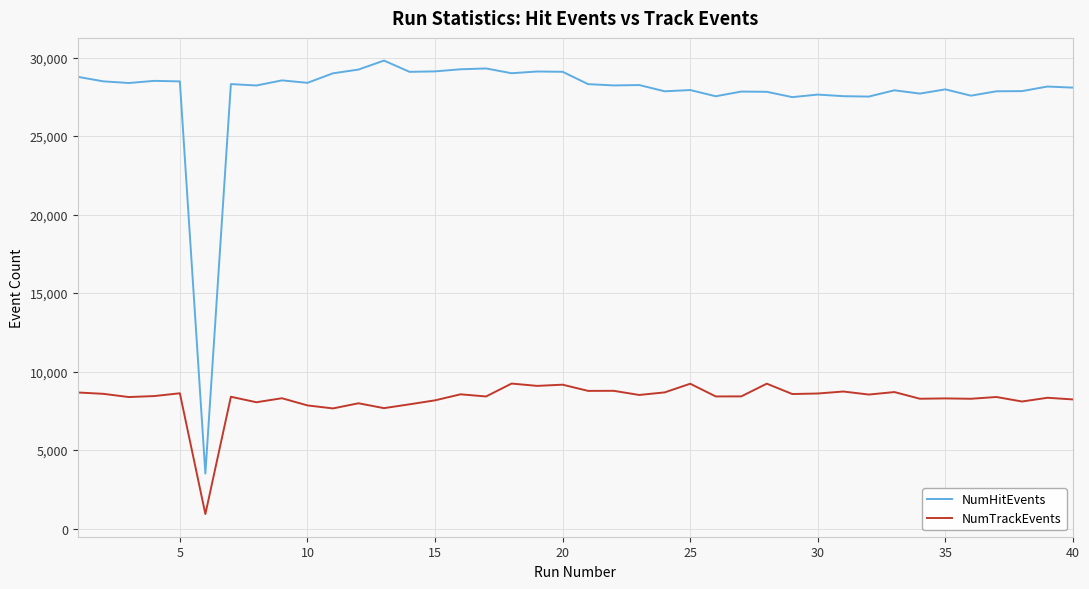

Rank the series by their maximum value, from lowest to highest.

NumTrackEvents, NumHitEvents